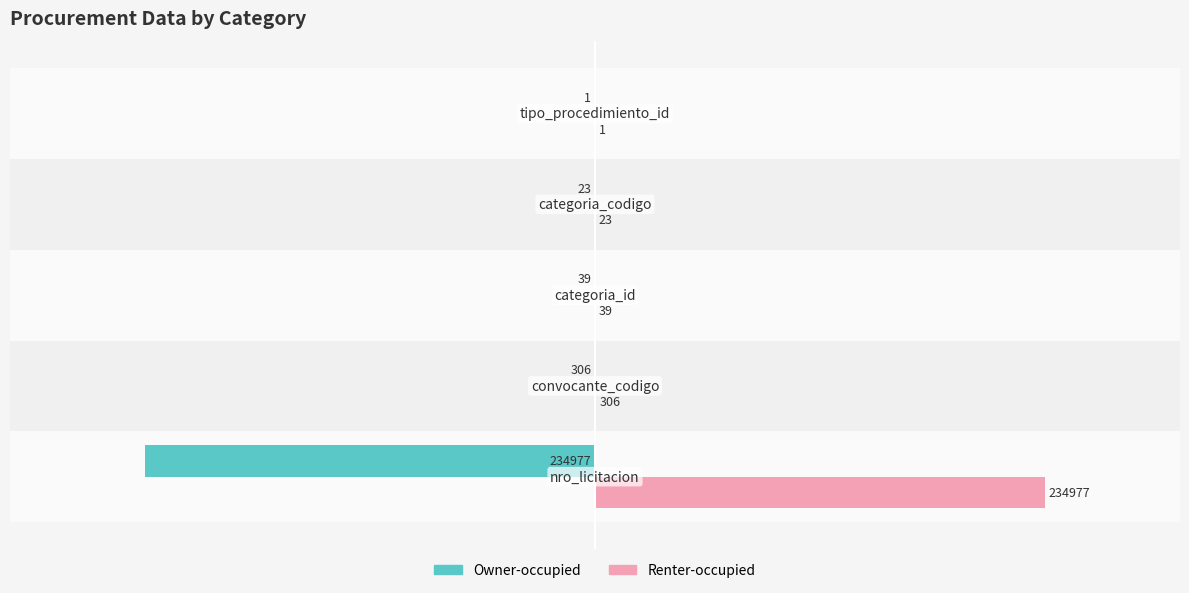

What is the maximum value shown in the chart?

234977